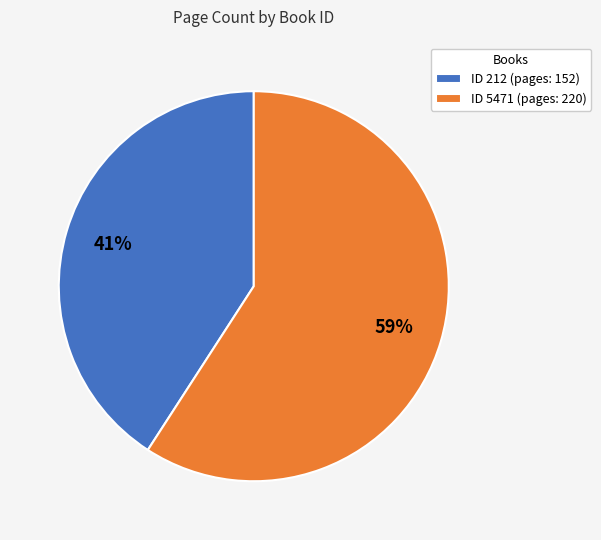

Is the sum of ID 5471 (pages: 220) and ID 212 (pages: 152) greater than half?

Yes